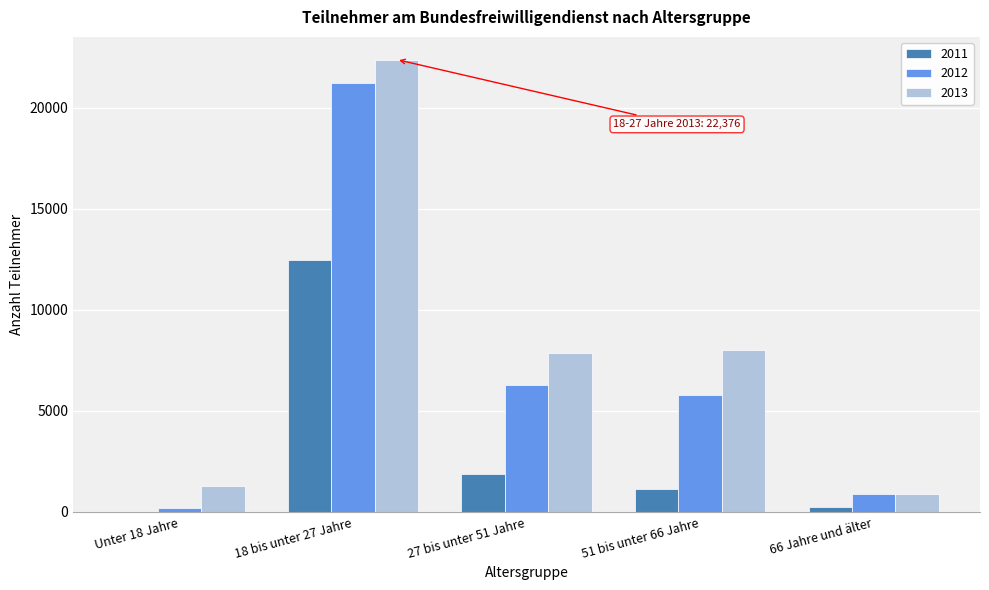

At which category is the sum across all series the highest?

18 bis unter 27 Jahre